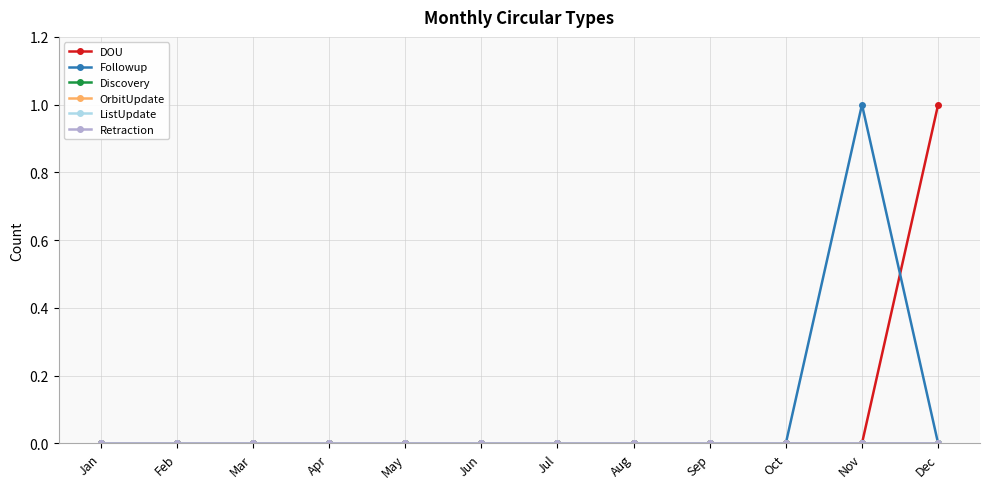

Does the chart have visible grid lines?

Yes